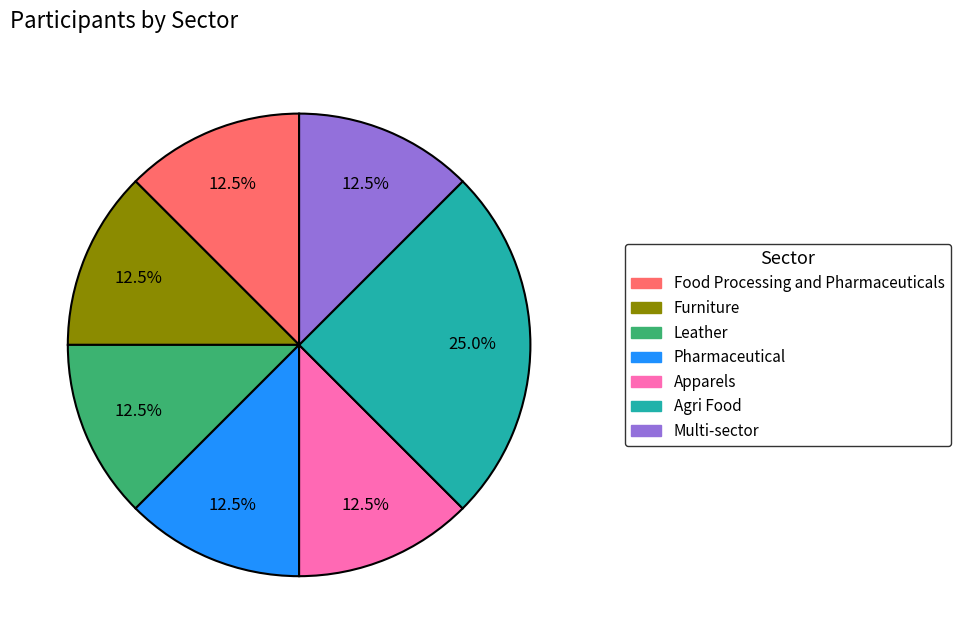

Does any single category account for the majority?

No